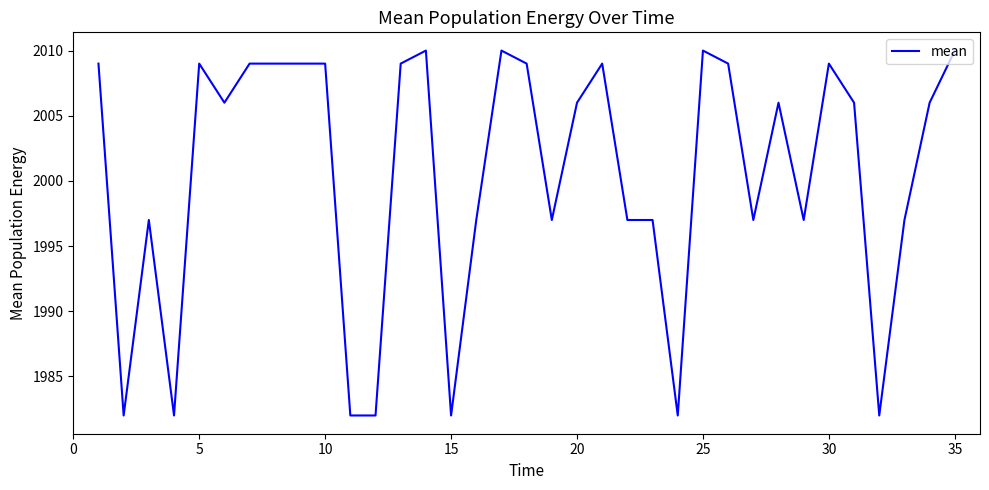

What is the difference between the maximum and minimum values?

28